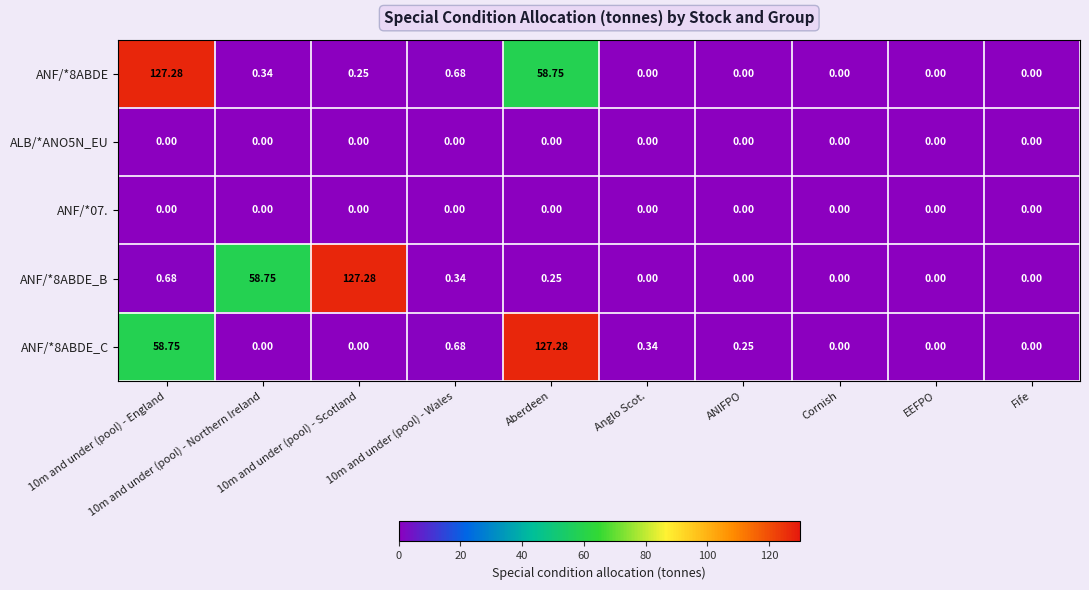

Between Anglo Scot. and Cornish, which is larger?

Anglo Scot.